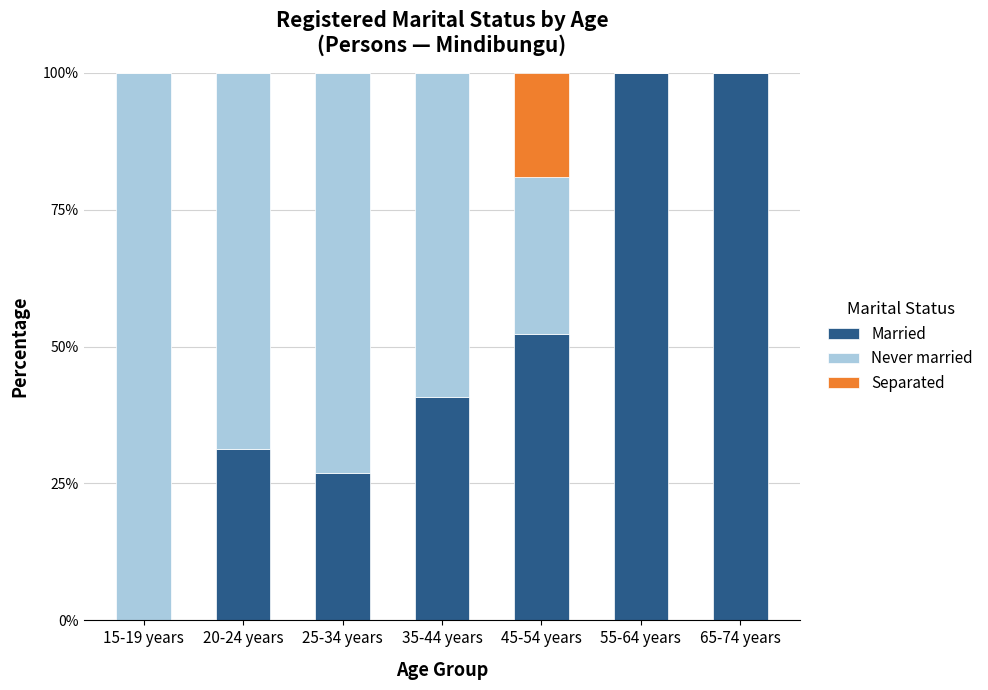

What are all the series names shown in the legend?

Married, Never married, Separated